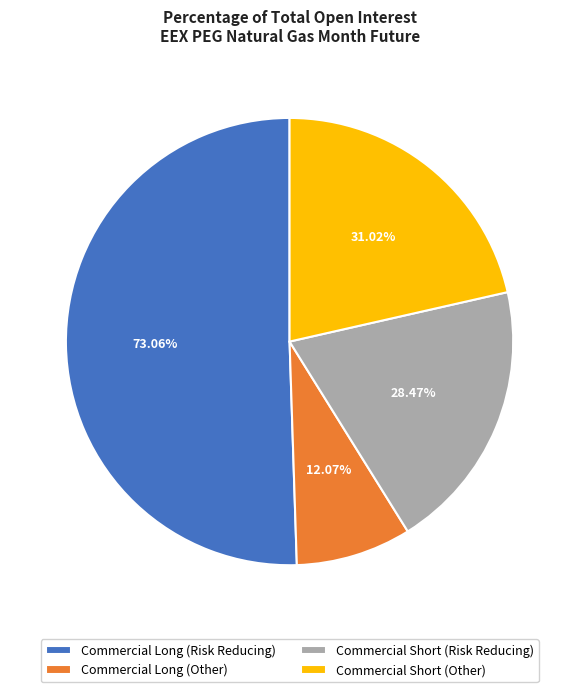

Rank the categories by value from lowest to highest.

Commercial Long
(Other)
12.07%, Commercial Short
(Risk Reducing)
28.47%, Commercial Short
(Other)
31.02%, Commercial Long
(Risk Reducing)
73.06%